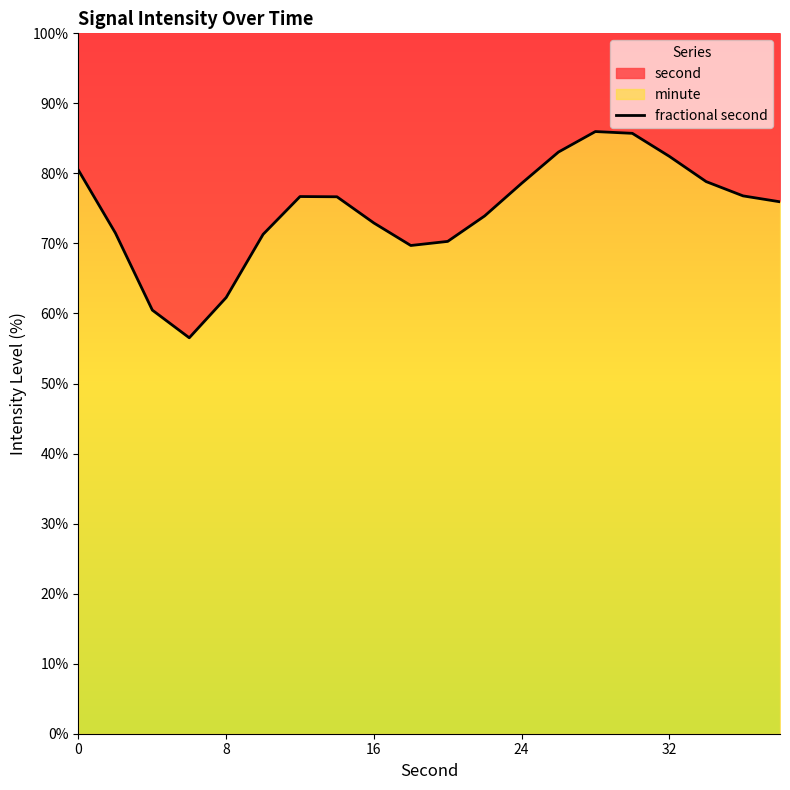

Which has a higher value, 6 or 32?

6